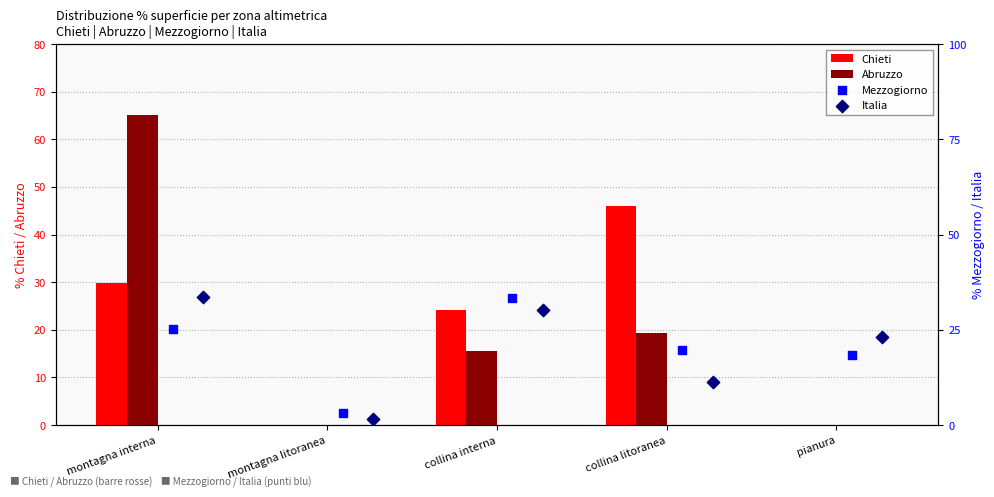

At which label is Abruzzo closest to 32?

collina litoranea